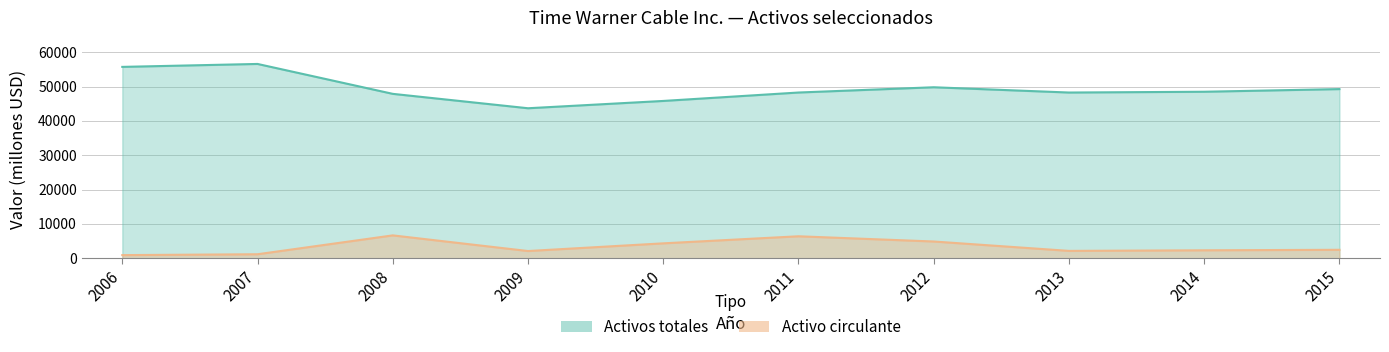

Which series has the largest total across all categories?

Activos totales